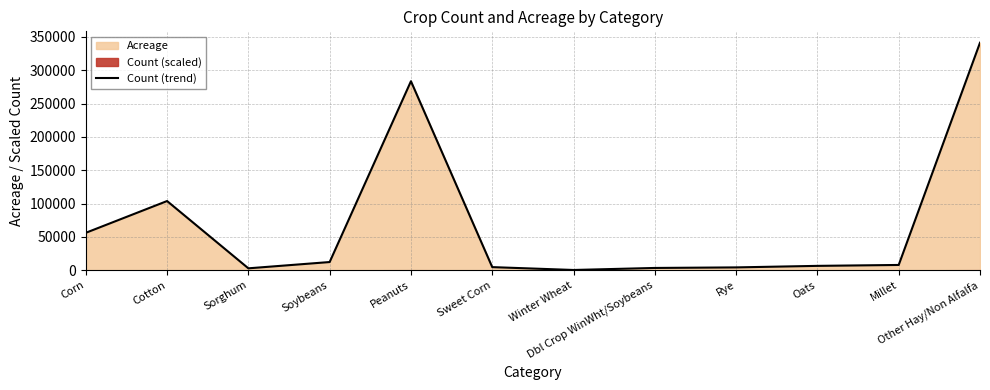

What is the ratio of the value at Winter Wheat to the value at Oats?

0.1